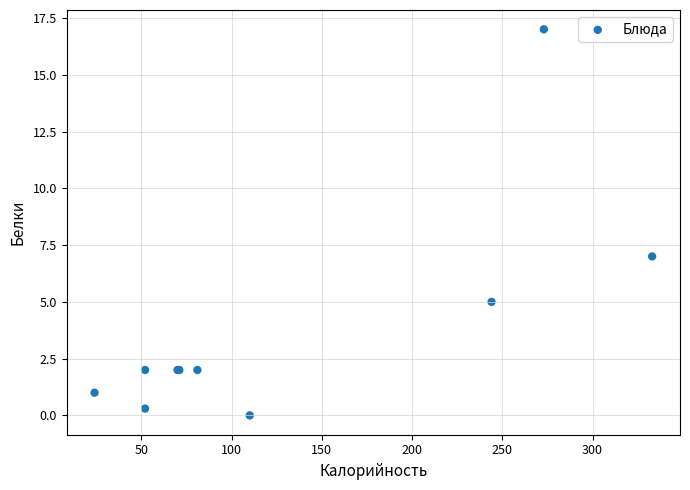

What Y value in the scatter plot is closest to 8?

7.0